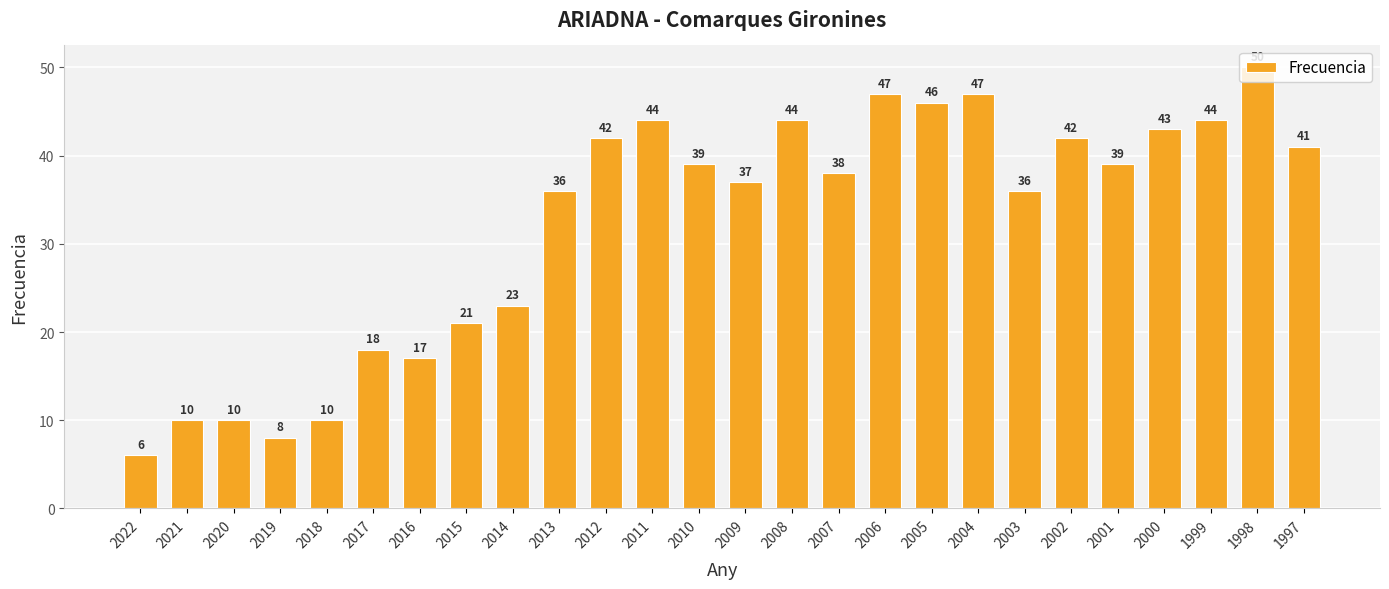

Is it true that the value at 2011 is 73?

False